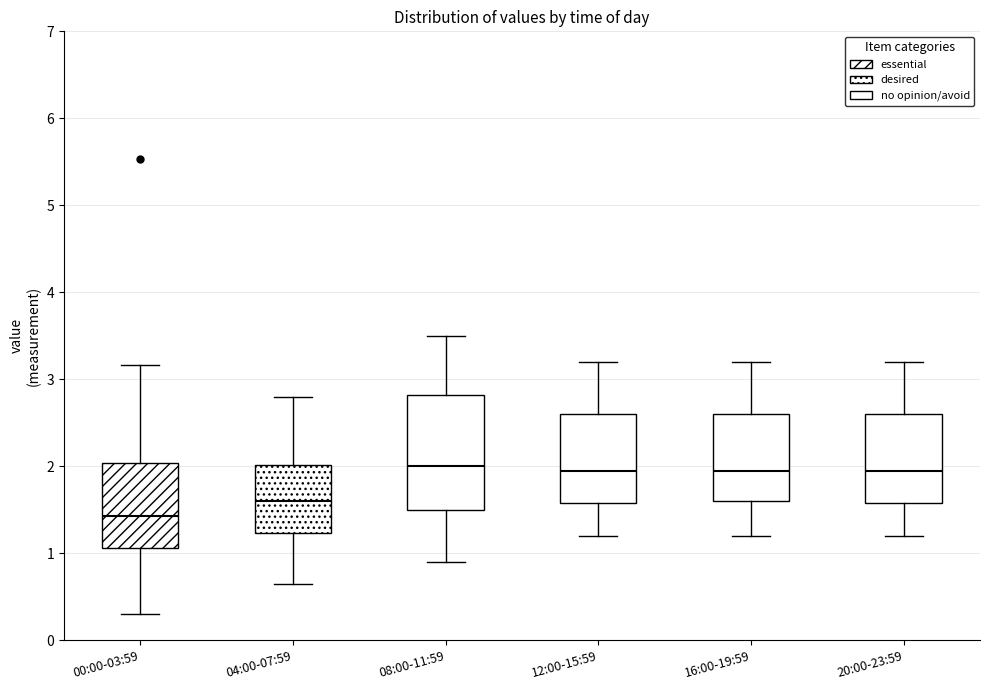

Where is the upper edge of the box for 00:00-03:59 on the y-axis? The values are not printed on the chart, so give them approximately, as read against the axis.

2.0